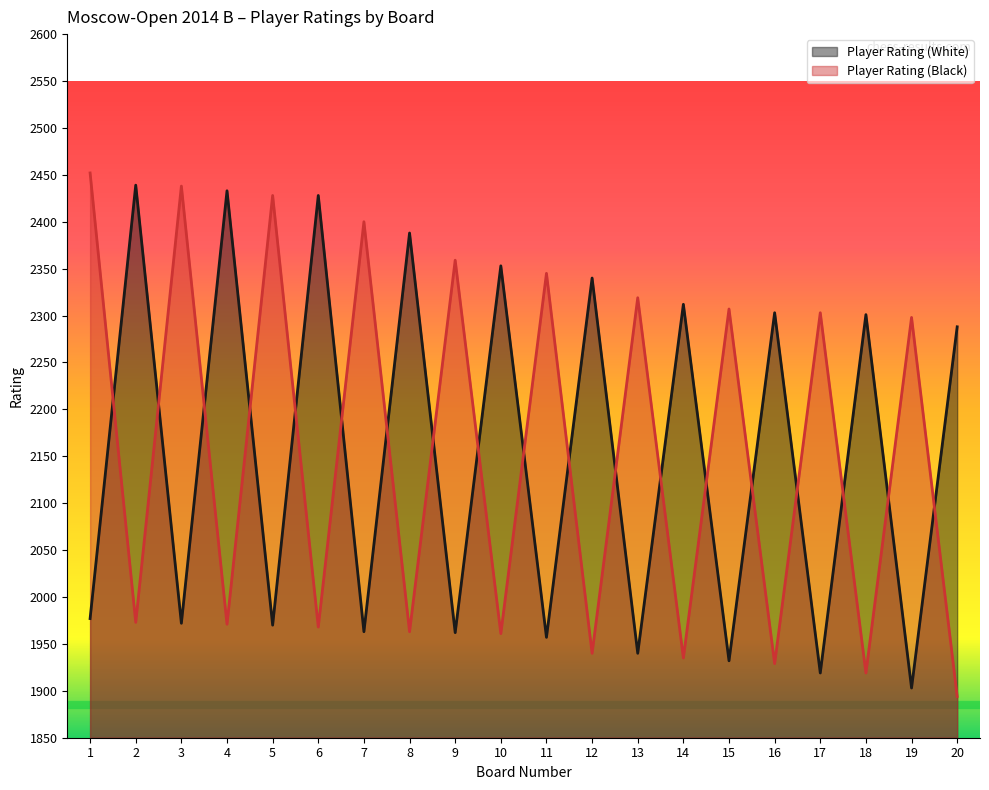

At which category does Player Rating (White) reach its first local valley?

3